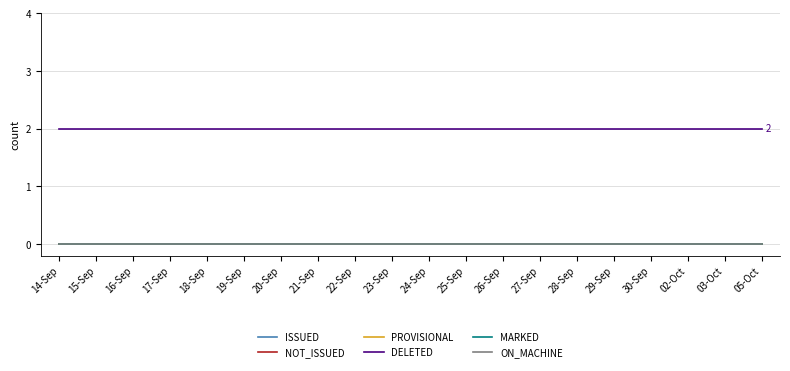

Reading left to right, list all the values displayed in this chart.

ISSUED: 14-Sep=0	15-Sep=0	16-Sep=0	17-Sep=0	18-Sep=0	19-Sep=0	20-Sep=0	21-Sep=0	22-Sep=0	23-Sep=0	24-Sep=0	25-Sep=0	26-Sep=0	27-Sep=0	28-Sep=0	29-Sep=0	30-Sep=0	02-Oct=0	03-Oct=0	05-Oct=0
NOT_ISSUED: 14-Sep=0	15-Sep=0	16-Sep=0	17-Sep=0	18-Sep=0	19-Sep=0	20-Sep=0	21-Sep=0	22-Sep=0	23-Sep=0	24-Sep=0	25-Sep=0	26-Sep=0	27-Sep=0	28-Sep=0	29-Sep=0	30-Sep=0	02-Oct=0	03-Oct=0	05-Oct=0
PROVISIONAL: 14-Sep=0	15-Sep=0	16-Sep=0	17-Sep=0	18-Sep=0	19-Sep=0	20-Sep=0	21-Sep=0	22-Sep=0	23-Sep=0	24-Sep=0	25-Sep=0	26-Sep=0	27-Sep=0	28-Sep=0	29-Sep=0	30-Sep=0	02-Oct=0	03-Oct=0	05-Oct=0
DELETED: 14-Sep=2	15-Sep=2	16-Sep=2	17-Sep=2	18-Sep=2	19-Sep=2	20-Sep=2	21-Sep=2	22-Sep=2	23-Sep=2	24-Sep=2	25-Sep=2	26-Sep=2	27-Sep=2	28-Sep=2	29-Sep=2	30-Sep=2	02-Oct=2	03-Oct=2	05-Oct=2
MARKED: 14-Sep=0	15-Sep=0	16-Sep=0	17-Sep=0	18-Sep=0	19-Sep=0	20-Sep=0	21-Sep=0	22-Sep=0	23-Sep=0	24-Sep=0	25-Sep=0	26-Sep=0	27-Sep=0	28-Sep=0	29-Sep=0	30-Sep=0	02-Oct=0	03-Oct=0	05-Oct=0
ON_MACHINE: 14-Sep=0	15-Sep=0	16-Sep=0	17-Sep=0	18-Sep=0	19-Sep=0	20-Sep=0	21-Sep=0	22-Sep=0	23-Sep=0	24-Sep=0	25-Sep=0	26-Sep=0	27-Sep=0	28-Sep=0	29-Sep=0	30-Sep=0	02-Oct=0	03-Oct=0	05-Oct=0